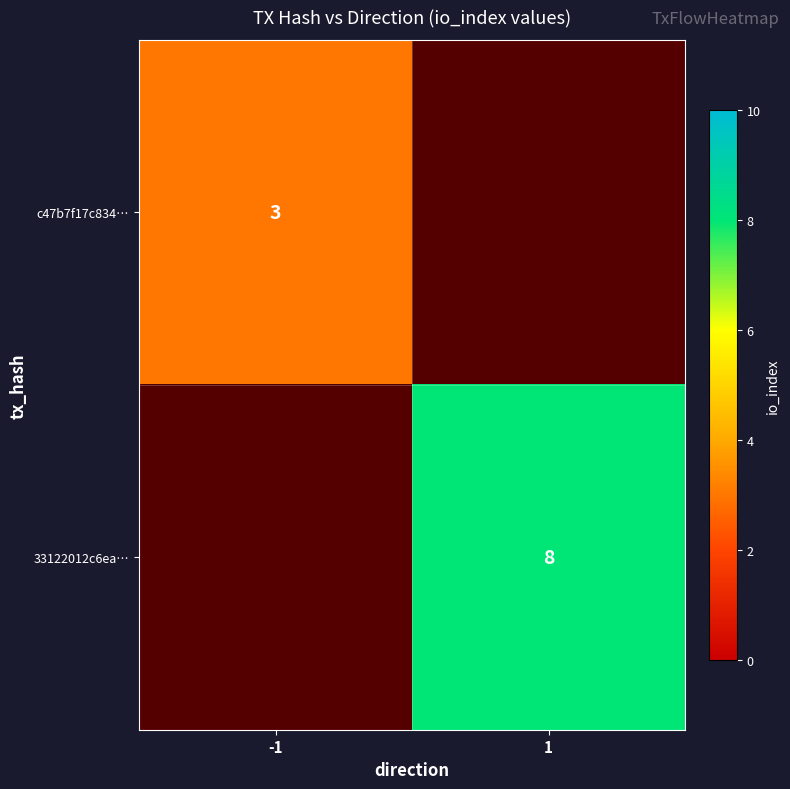

Is it true that 33122012c6ea… equals 8 at 1?

True